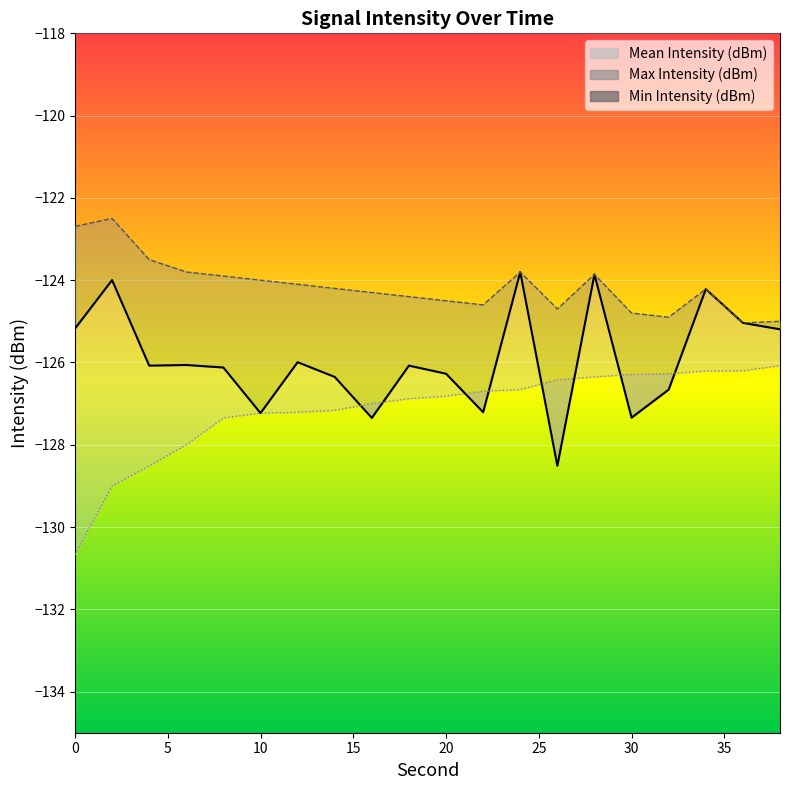

The Min Intensity (dBm) series shows -171.9 at 10. True or false?

False